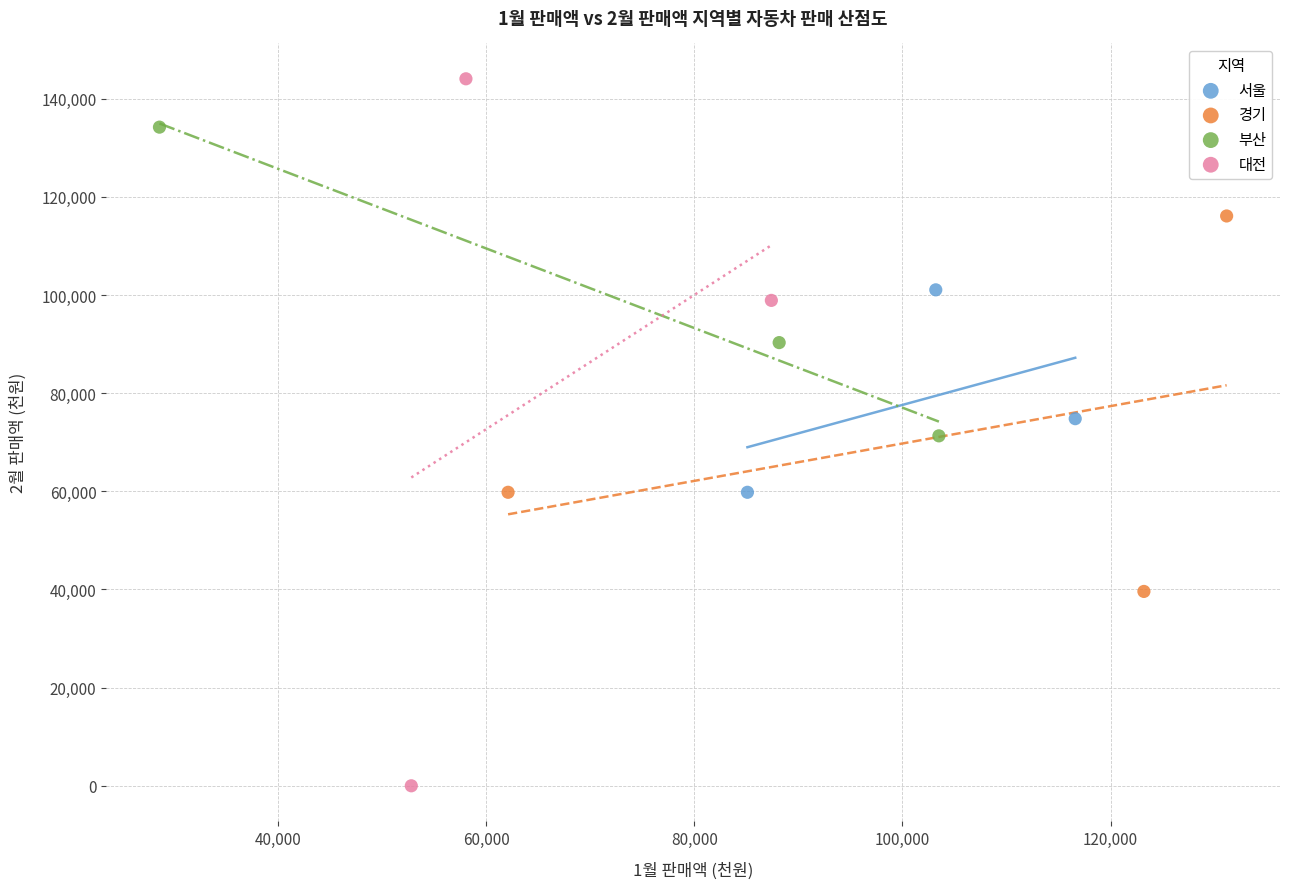

Which series contains the lowest Y value?

대전